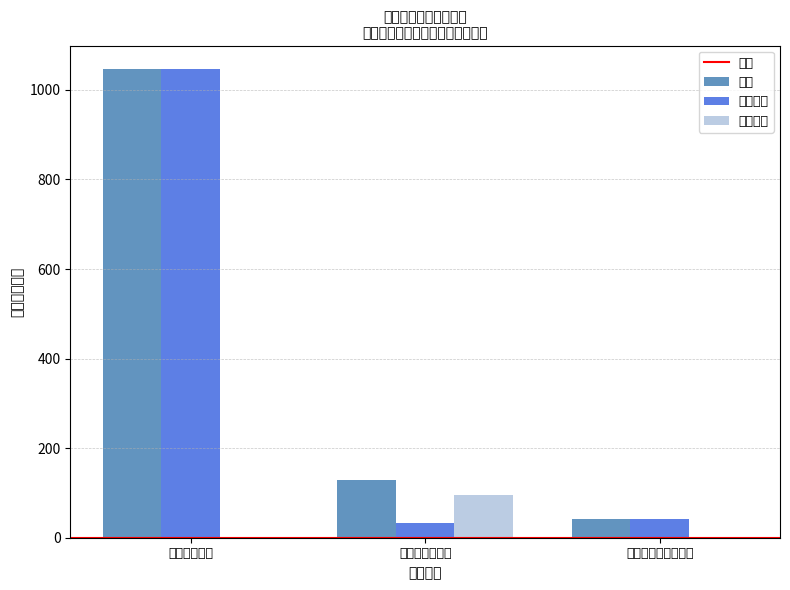

What is the greatest value displayed?

1046.8